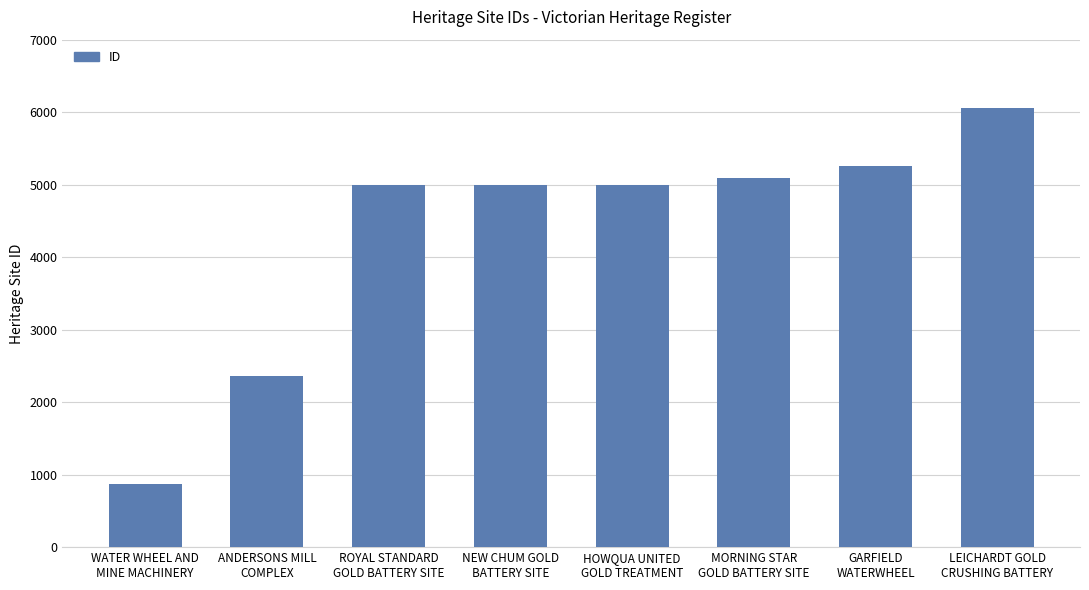

What is the value of the 5th bar from the left?

4999